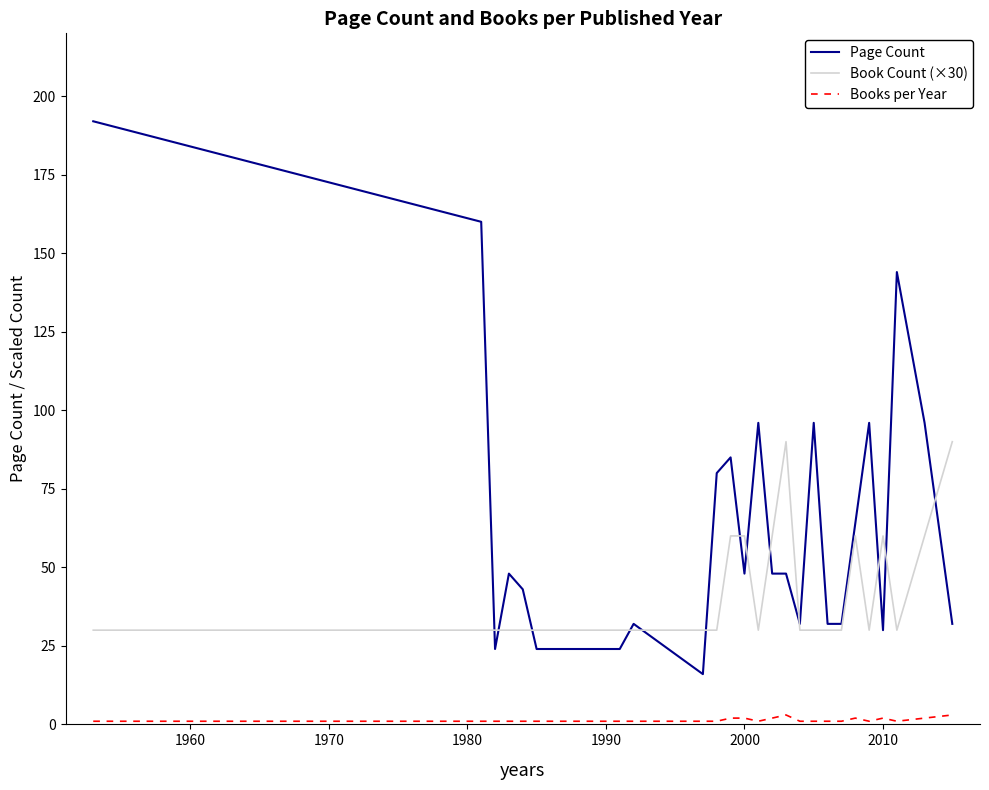

What is the difference between the second highest and second lowest values in the Books per Year series?

2